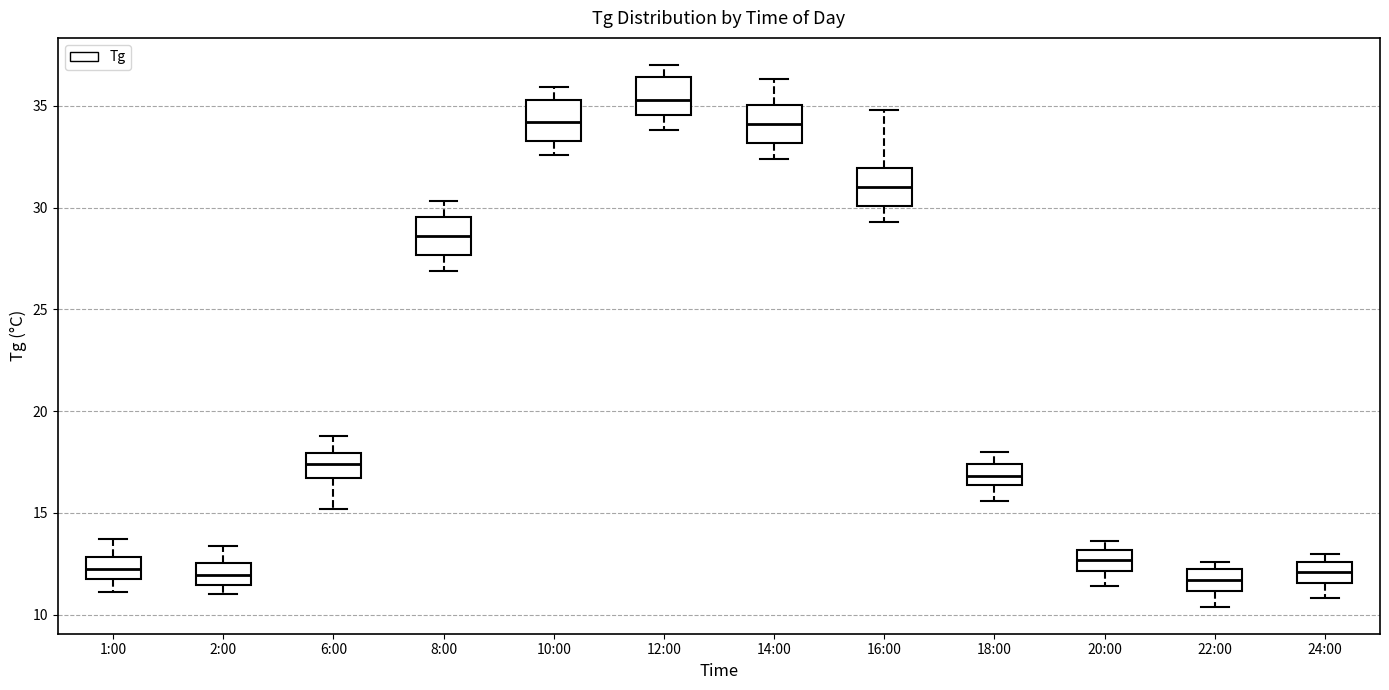

Which box has the highest median line?

12:00